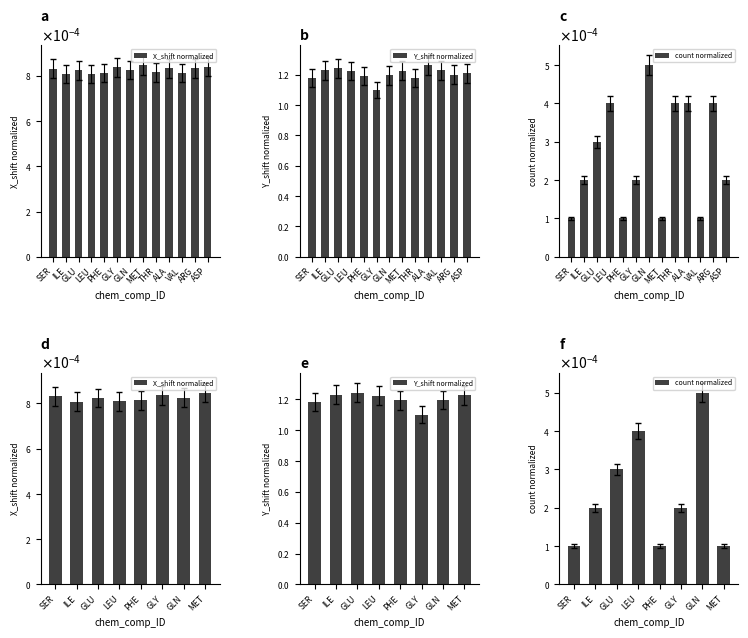

Reading left to right, transcribe all the data shown in this chart.

X_shift normalized: 0.0	0.0	0.0	0.0	0.0	0.0	0.0	0.0
Y_shift normalized: 1.2	1.2	1.2	1.2	1.2	1.1	1.2	1.2
count normalized: 0.0	0.0	0.0	0.0	0.0	0.0	0.0	0.0